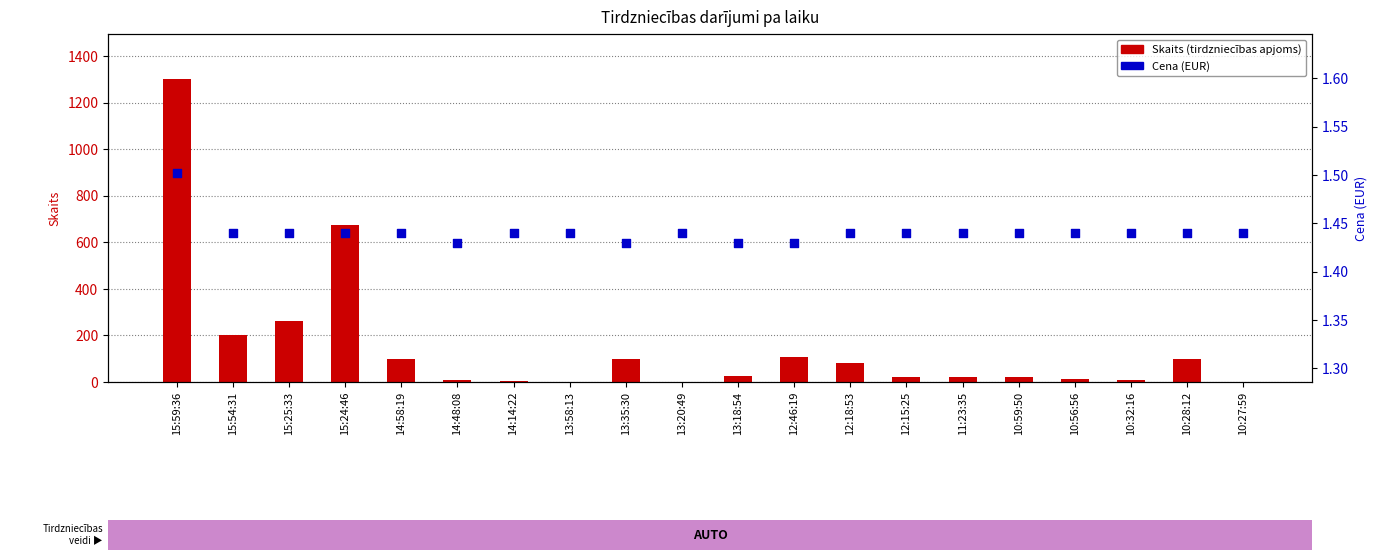

Which series contains the lowest Y value?

Skaits (tirdzniecības apjoms)